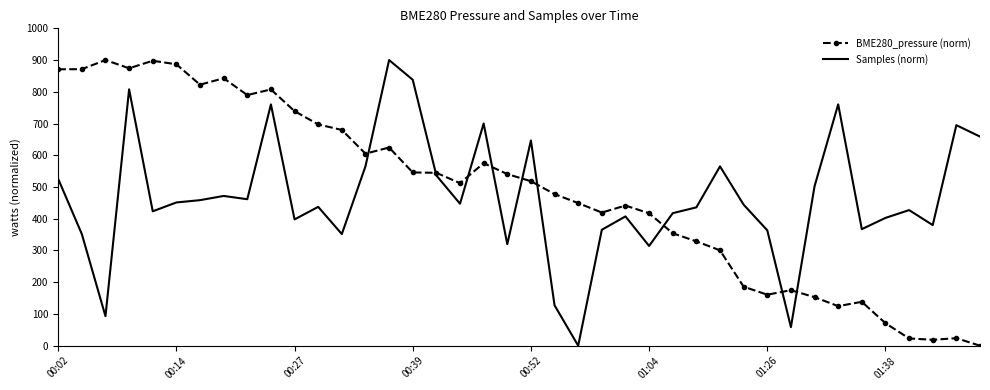

True or false: Samples (norm) and BME280_pressure (norm) intersect in this chart.

True